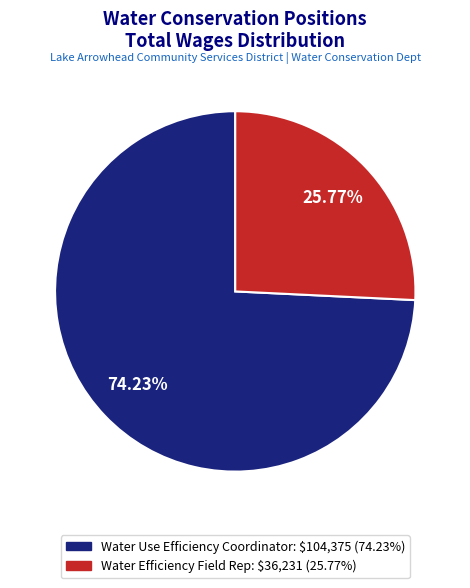

To the nearest percent, what percentage of the pie is Water Efficiency Field Rep?

26%